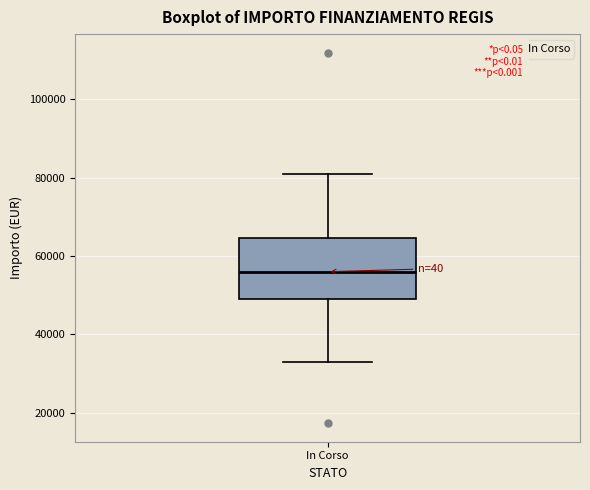

Transcribe this box plot: give where the median line is, the range the box spans, and where the two whiskers end, as read against the y-axis. The values are not printed on the chart, so give them approximately, as read against the axis.

median 56000, box 50000 to 64000, whiskers 32000 to 80000